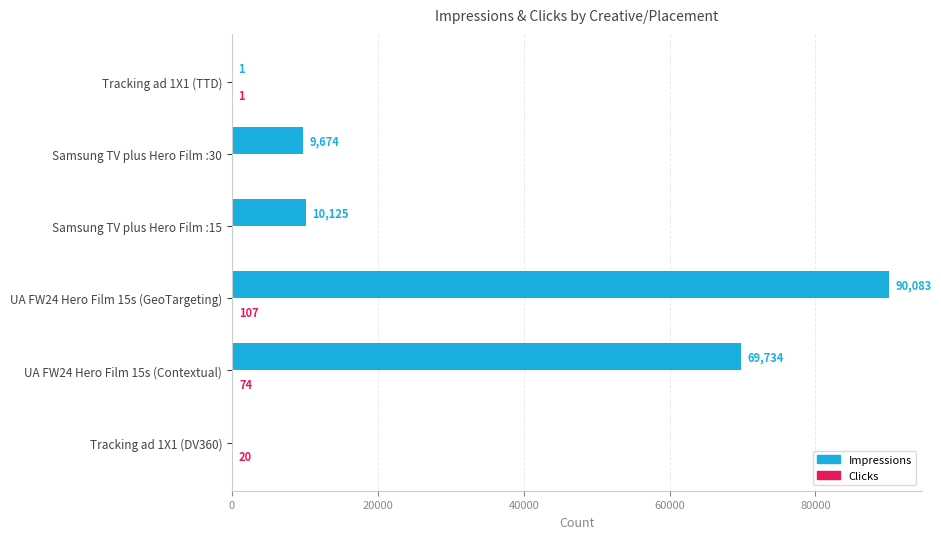

Which category has the highest value across all series?

UA FW24 Hero Film 15s (GeoTargeting)